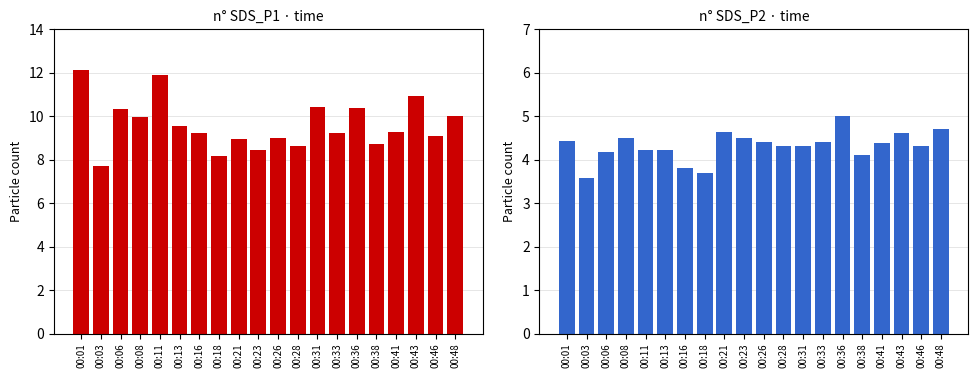

What is the minimum value shown in the chart?

3.6